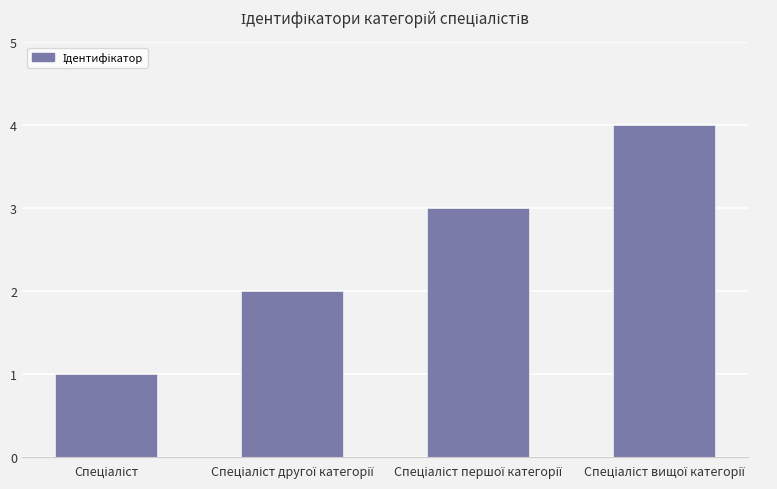

What is the difference between the second highest and second lowest values?

1